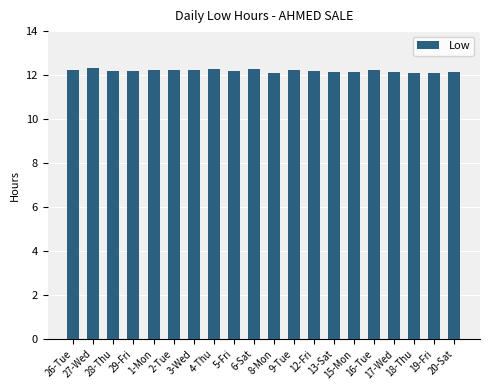

What is the maximum value shown in the chart?

12.3